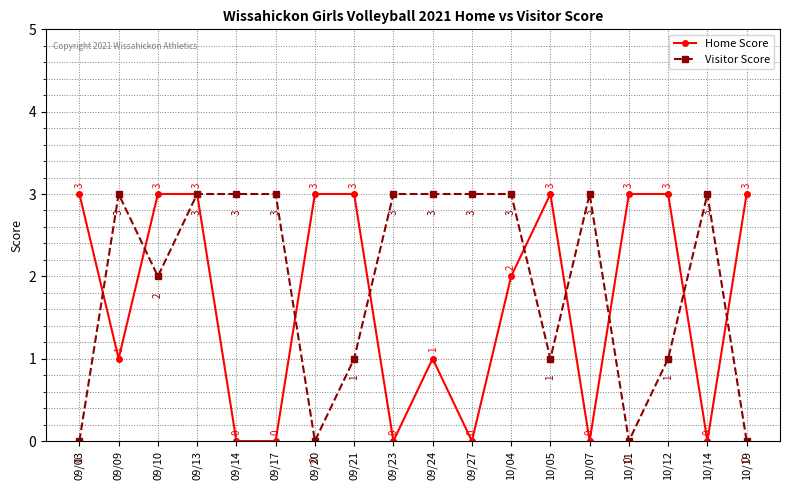

Which series ends up on top after the final intersection of Visitor Score and Home Score?

Home Score